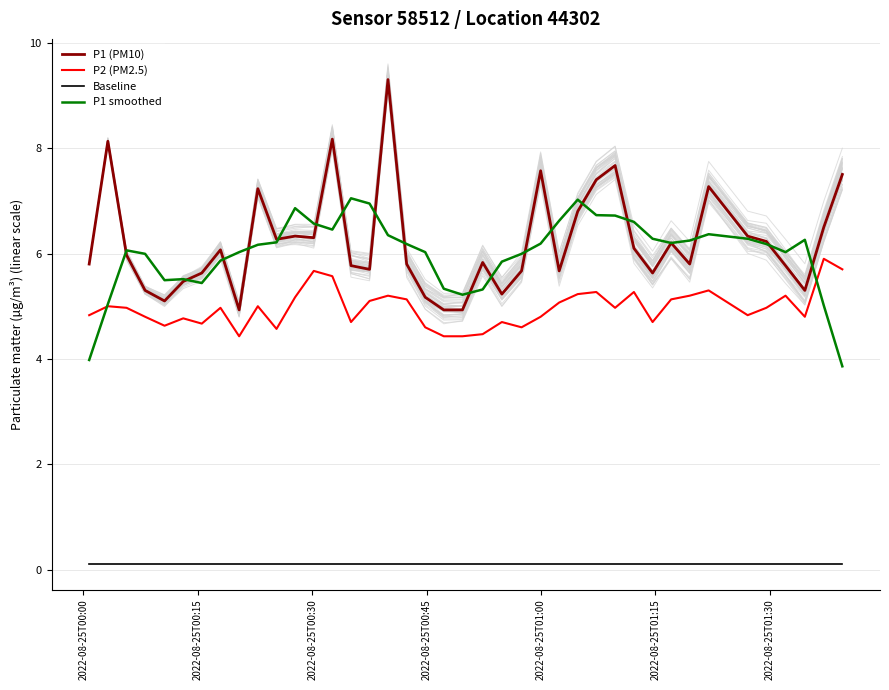

What are all the series names shown in the legend?

P1 (PM10), P2 (PM2.5), Baseline, P1 smoothed